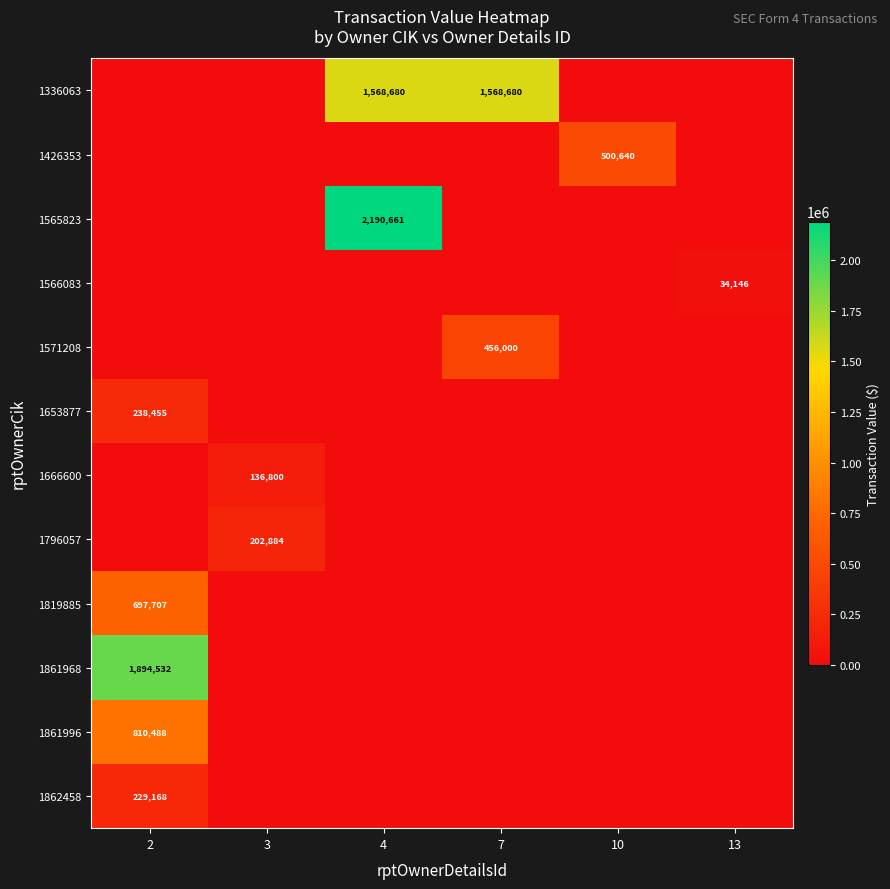

Is it true that 1861968 equals 1894532 at 2?

True